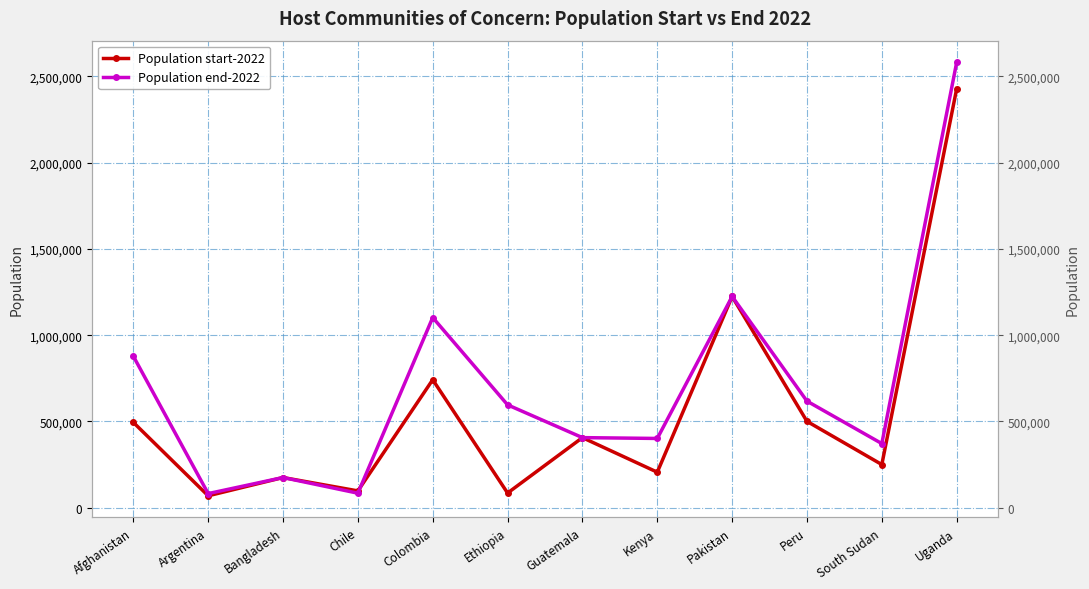

Which series changed the most between Bangladesh and Guatemala?

Population start-2022